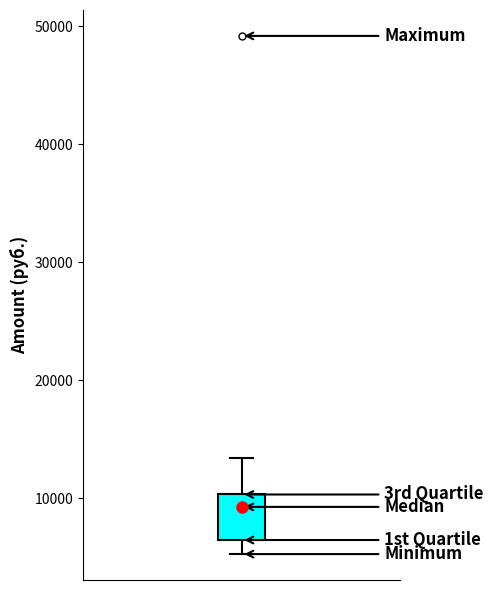

Read this box plot against the y-axis: the position of the median line, the range covered by the box, and the ends of both whiskers. The values are not printed on the chart, so give them approximately, as read against the axis.

median 9000, box 6000 to 10000, whiskers 5000 to 13000